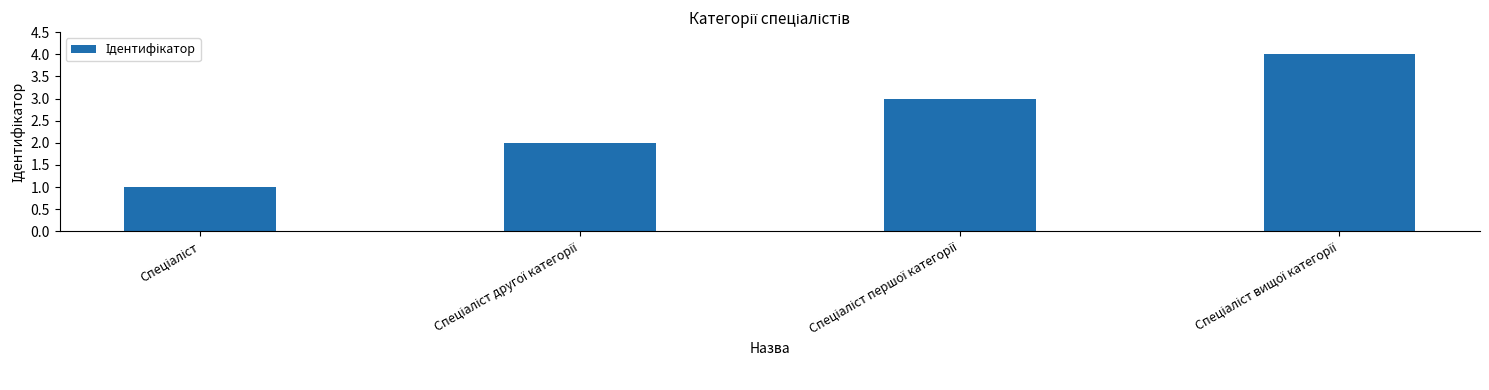

What is the difference between the maximum and minimum values?

3